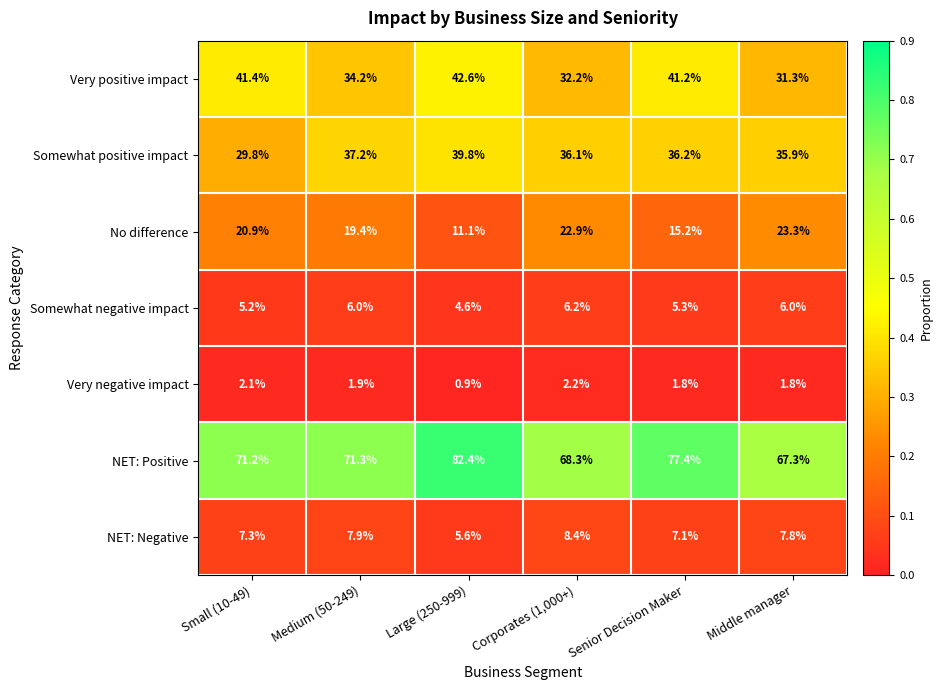

What is the difference between the second highest and second lowest values in the Somewhat positive impact series?

1.3